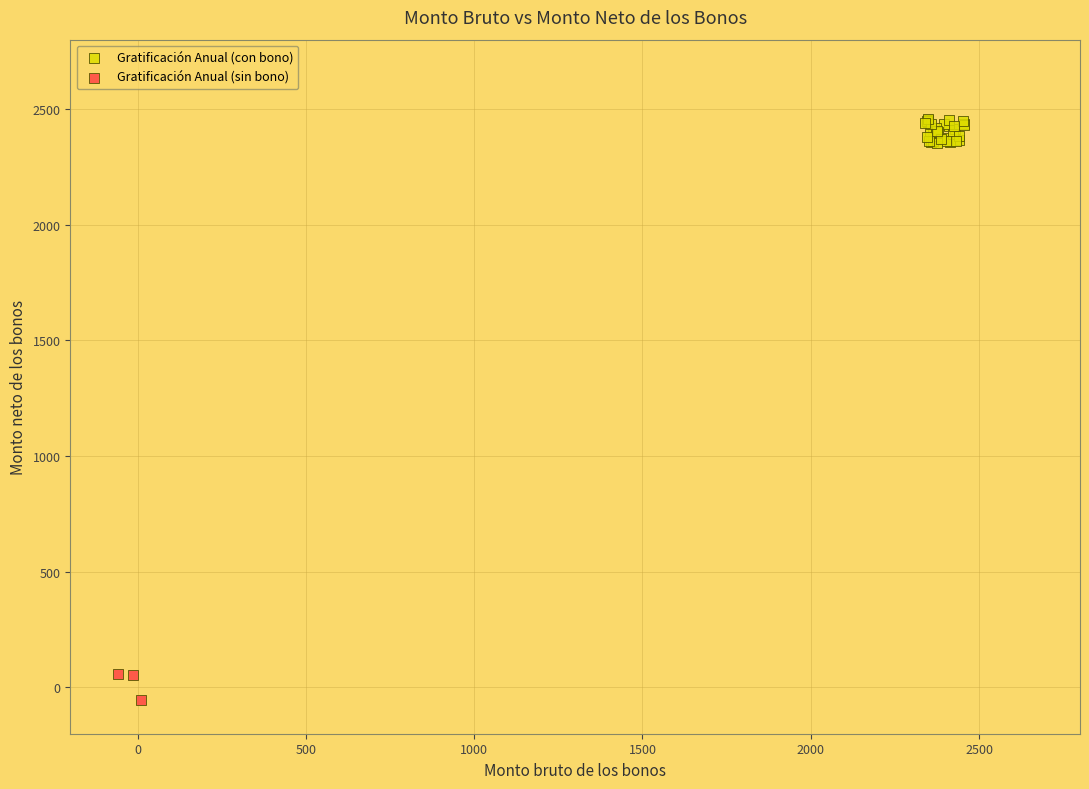

Which series reaches the maximum Y coordinate?

Gratificación Anual (con bono)